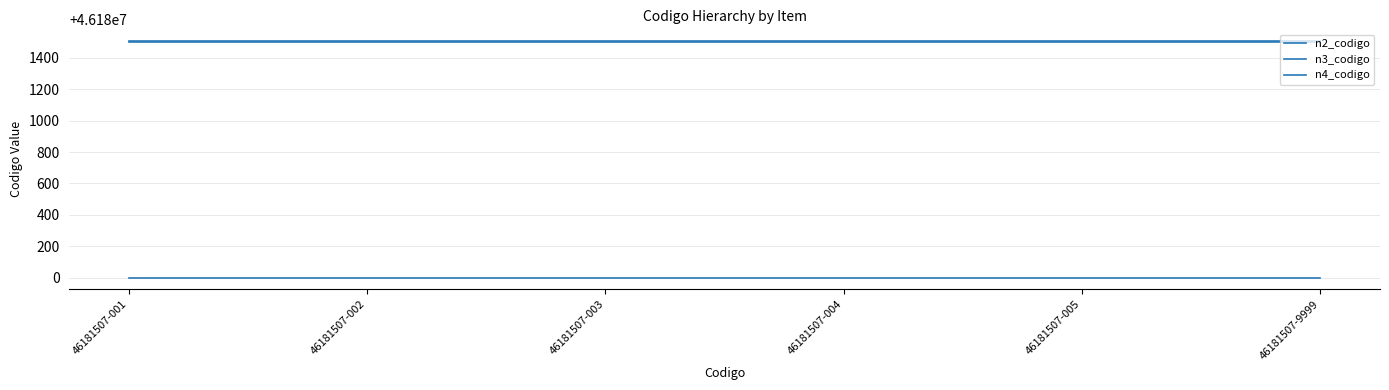

What is the value of the n4_codigo point at the 5th from the left?

46181507